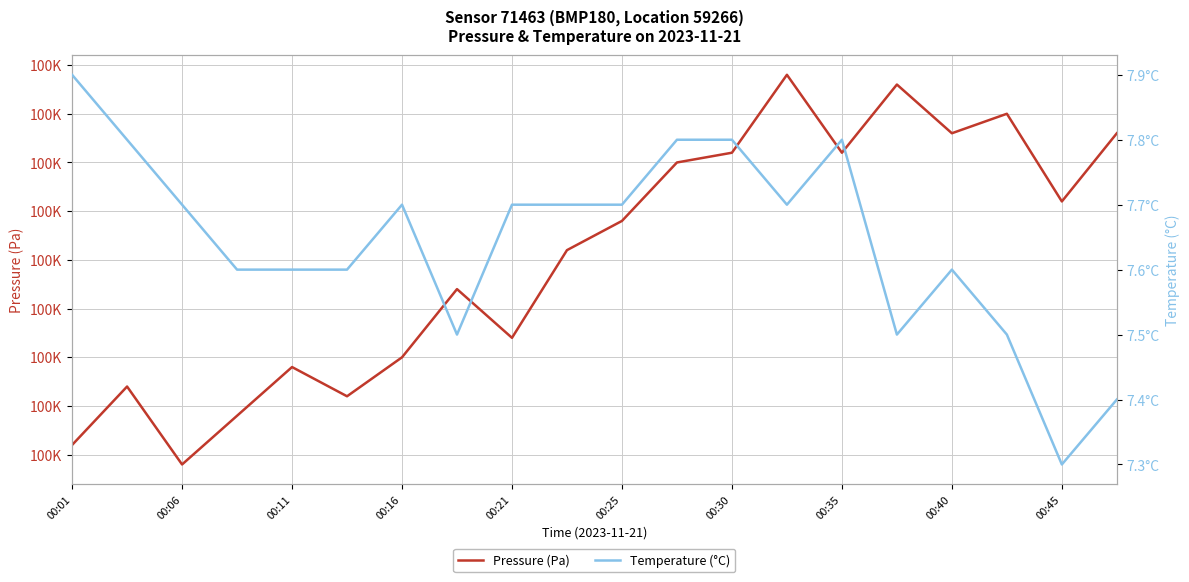

What is the difference between the highest and lowest values at 00:25?

100476.3